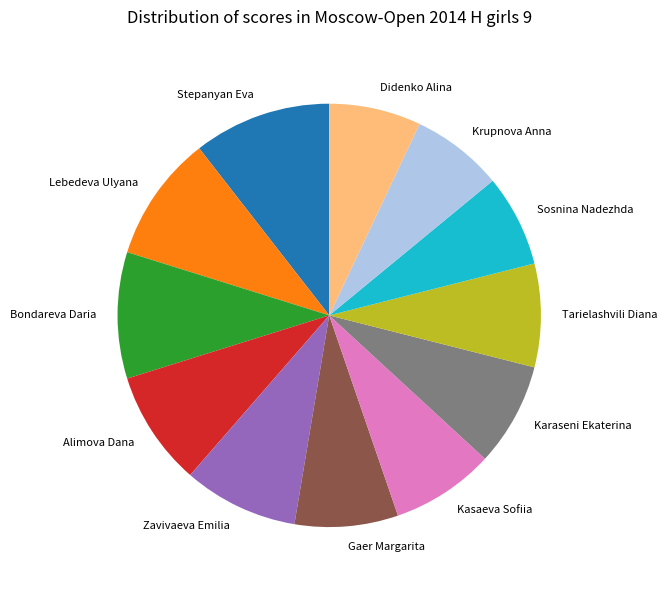

What is the largest slice in the pie chart?

Stepanyan Eva